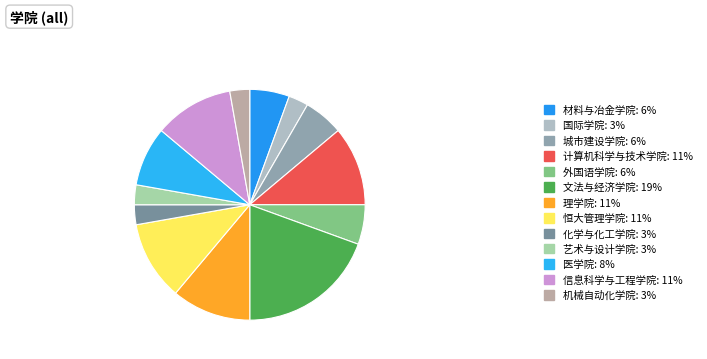

How many segments does this pie chart have?

13